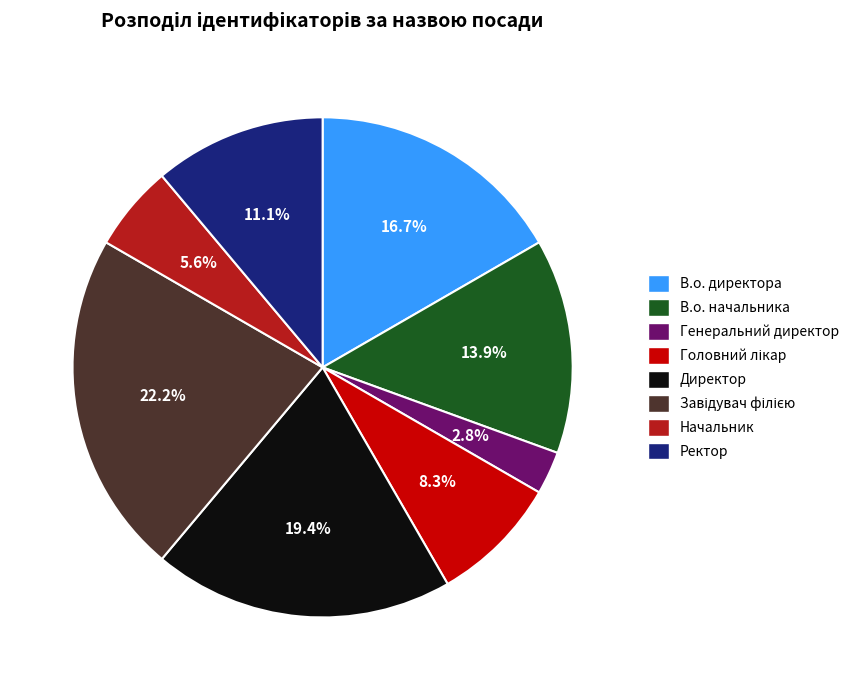

Which slice is the smallest?

Генеральний директор